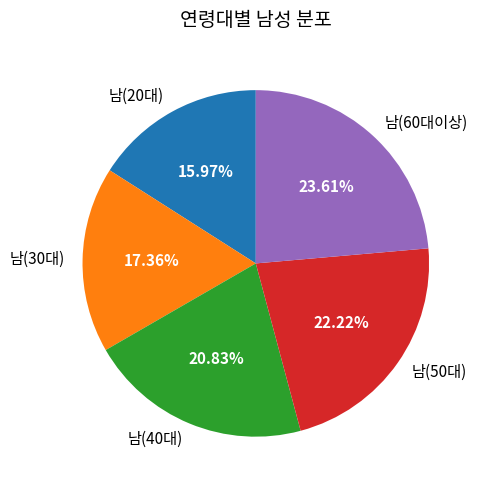

Which category has the biggest portion of the pie?

남(60대이상)